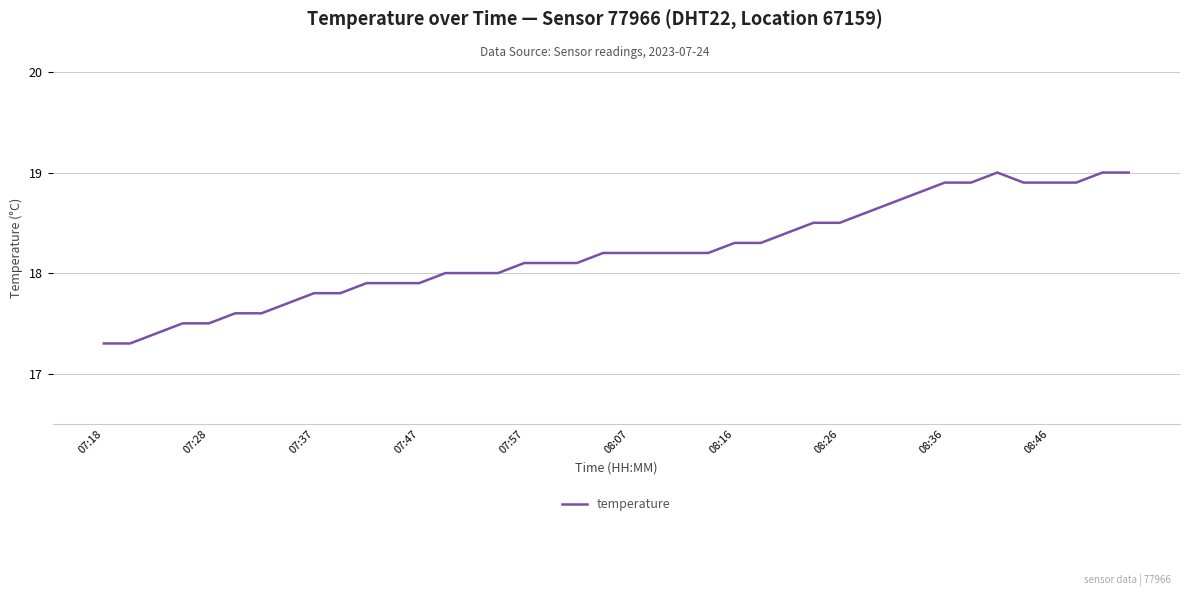

What is the greatest value displayed?

19.0